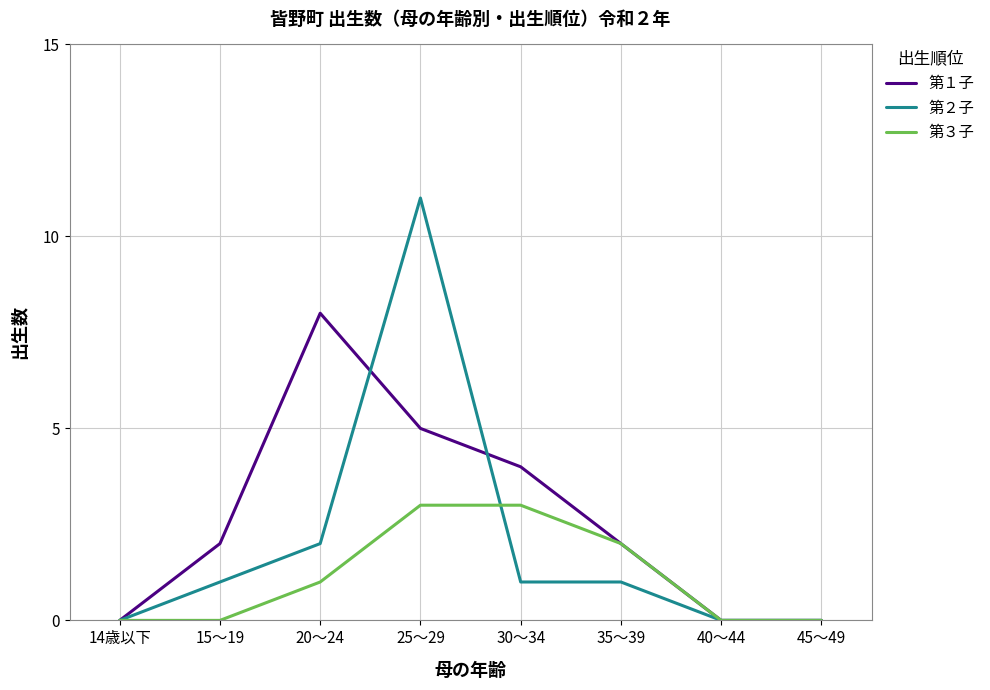

What is the average value of the 第２子 series?

2